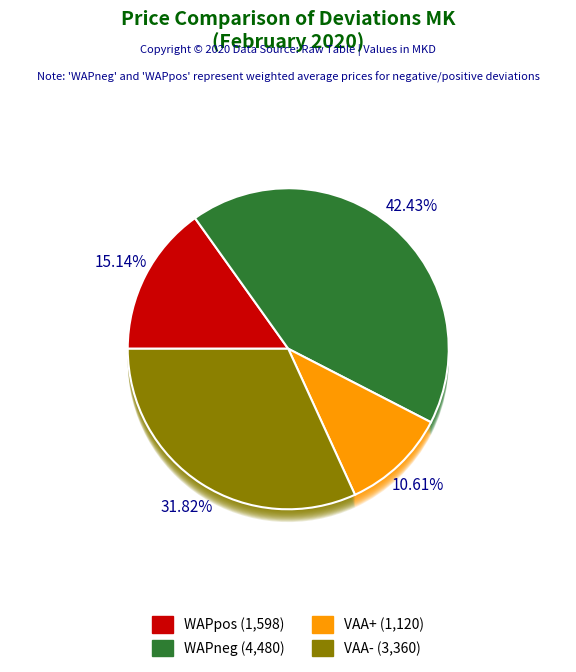

Is the sum of 8 and VAA+ greater than half?

No